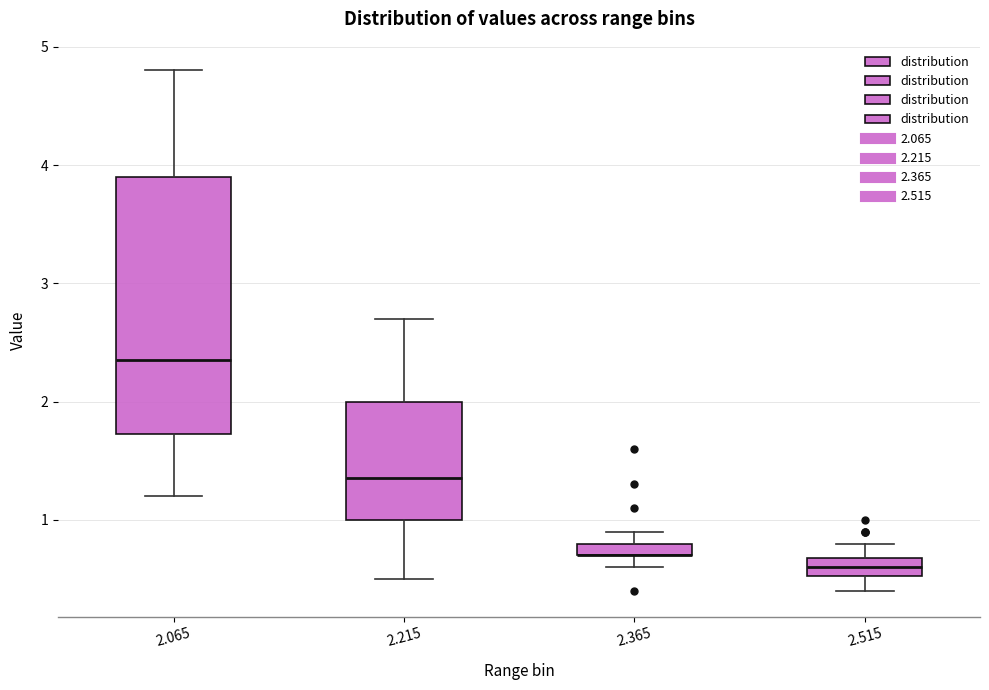

Which box is the tallest, from its lower edge to its upper edge?

2.065